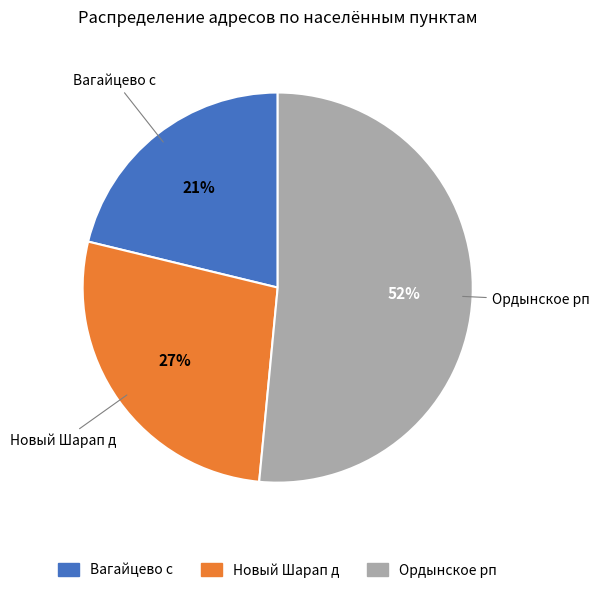

Which slice is the smallest?

Вагайцево с